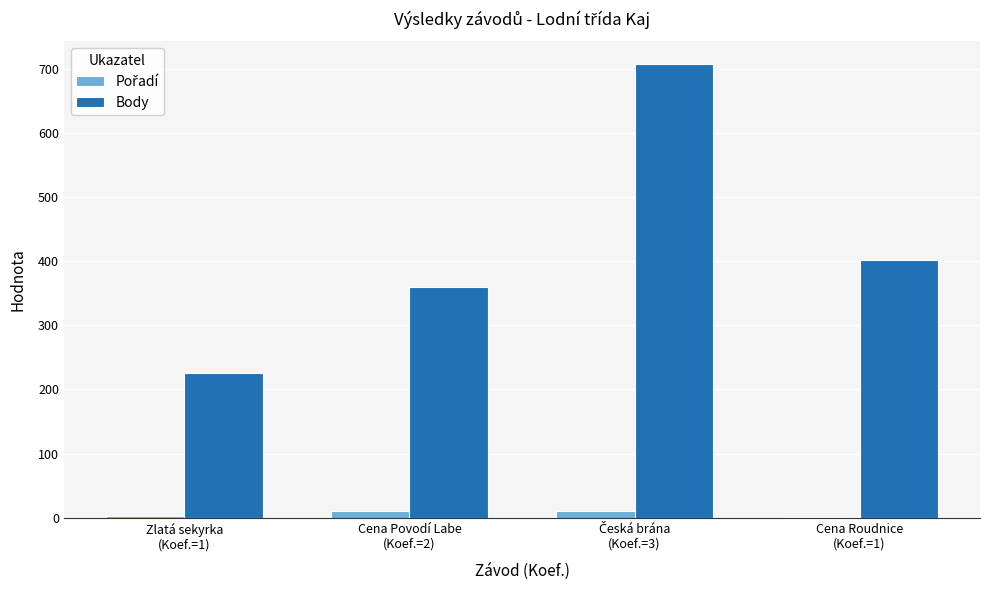

Which series has the largest total across all categories?

Body